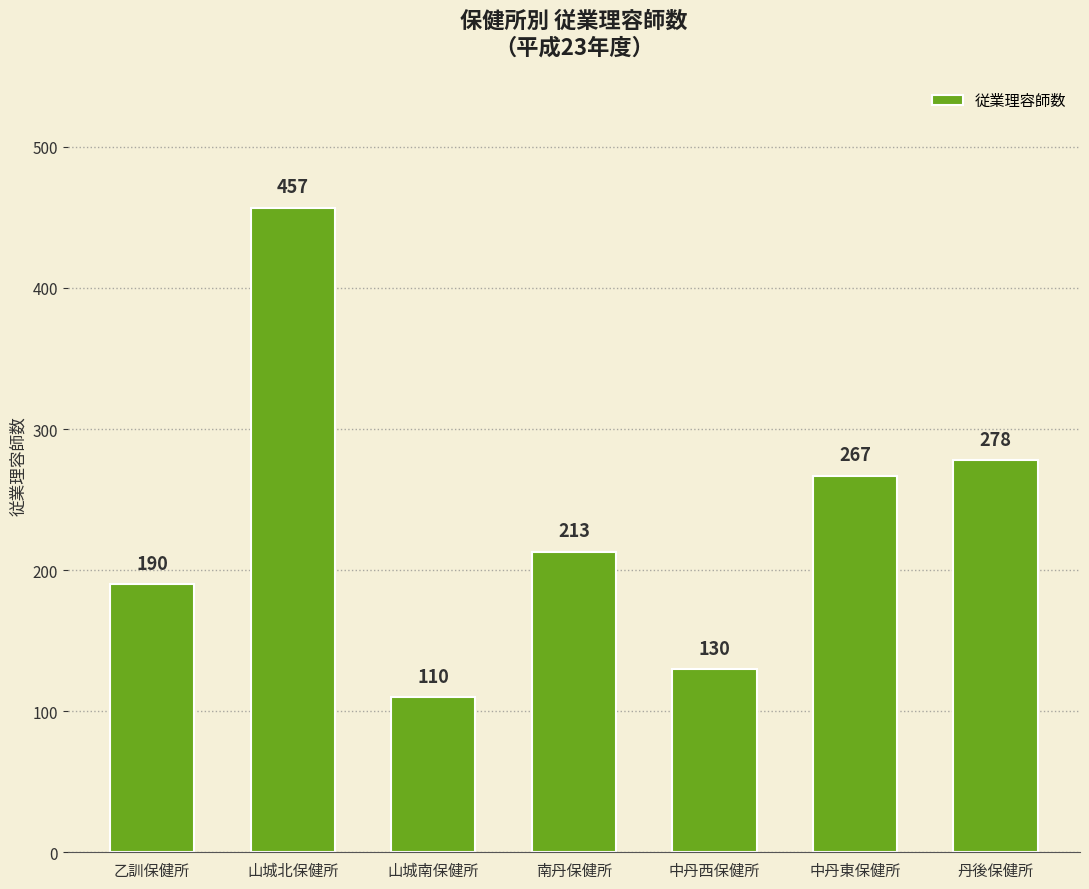

What is the difference between the maximum and minimum values?

347